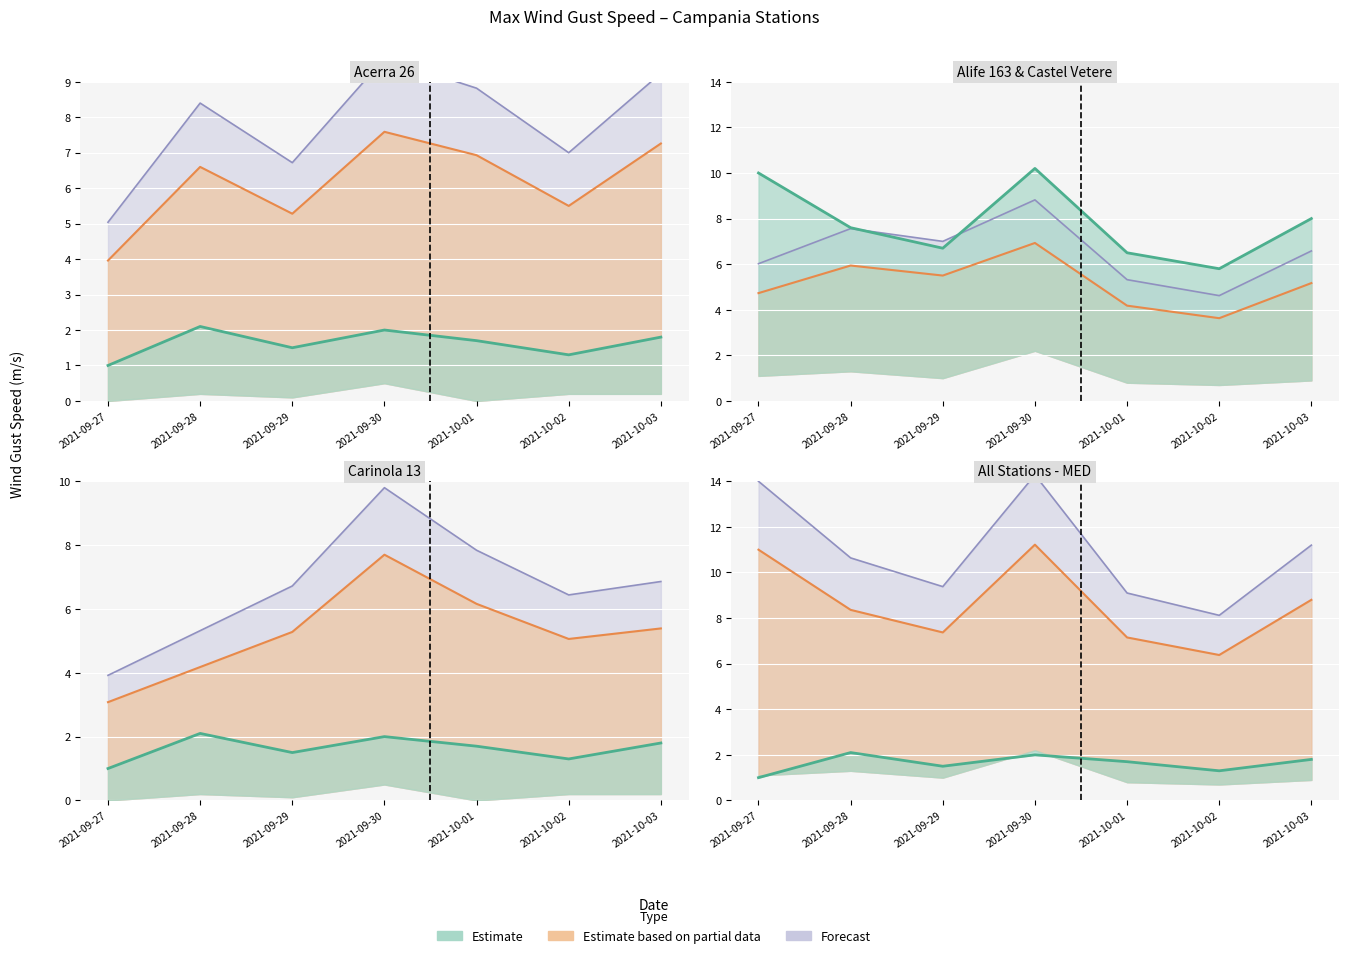

Which category has the highest value across all series?

2021-09-30